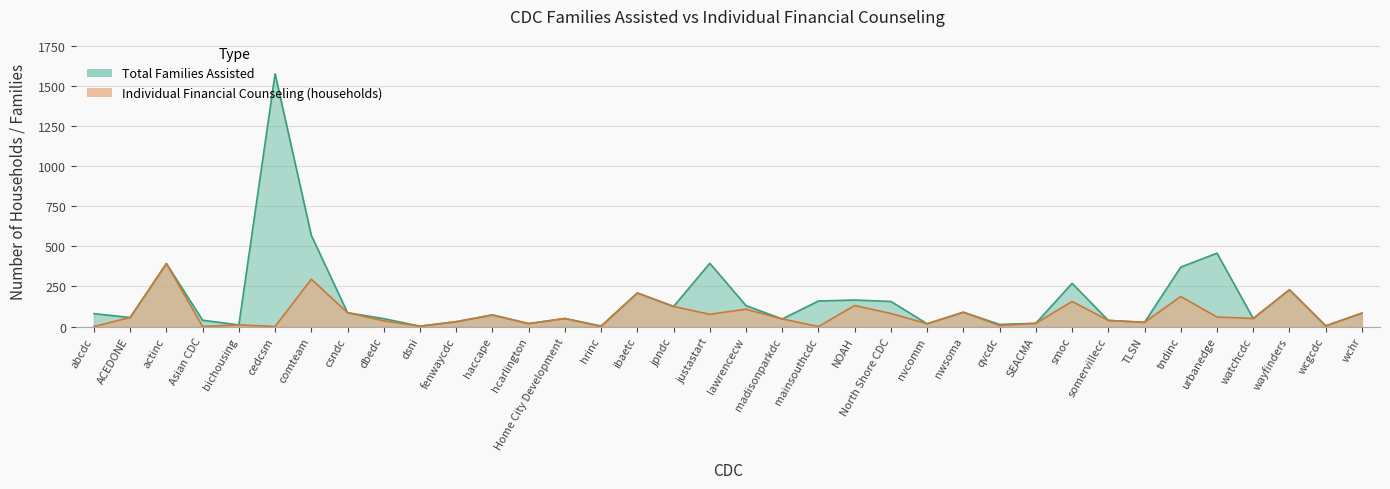

The Total Families Assisted series shows 252 at actinc. True or false?

False